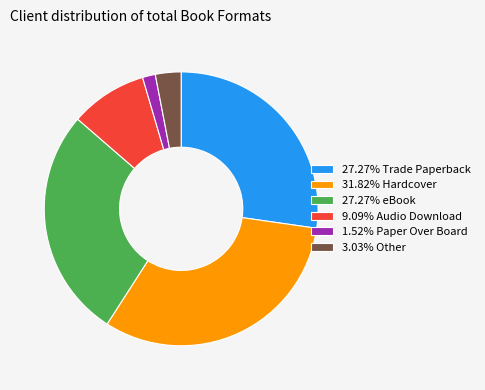

How many slices are in this pie chart?

6